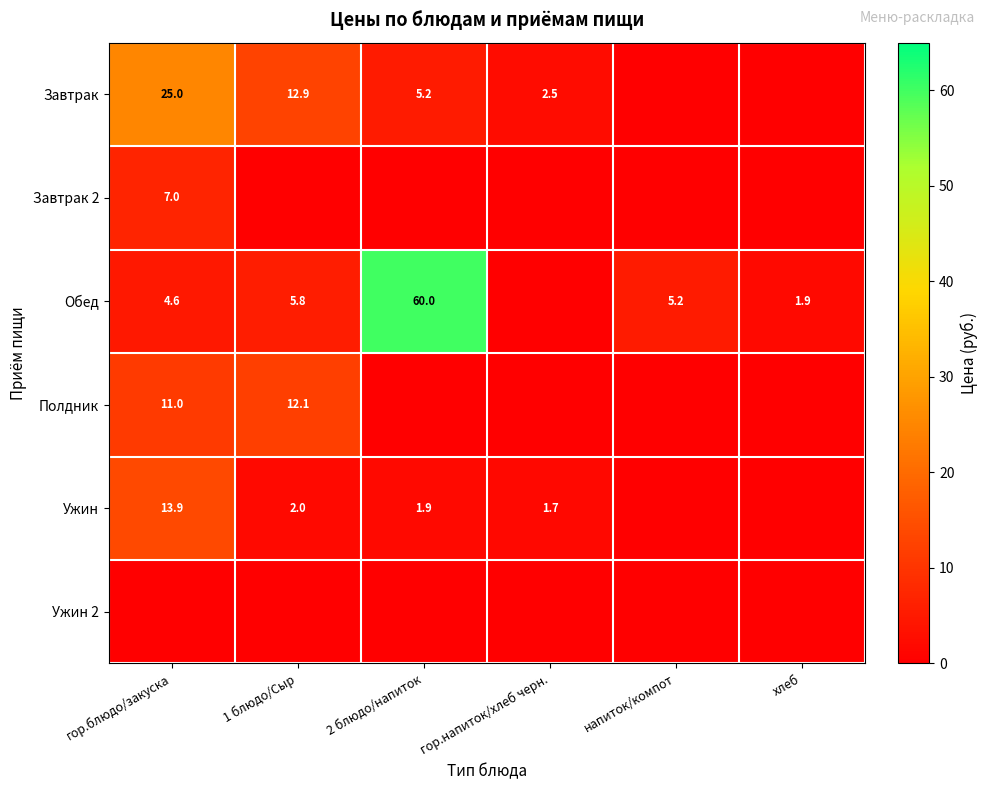

True or false: Завтрак has a value of 7.0 at 1 блюдо/Сыр.

False